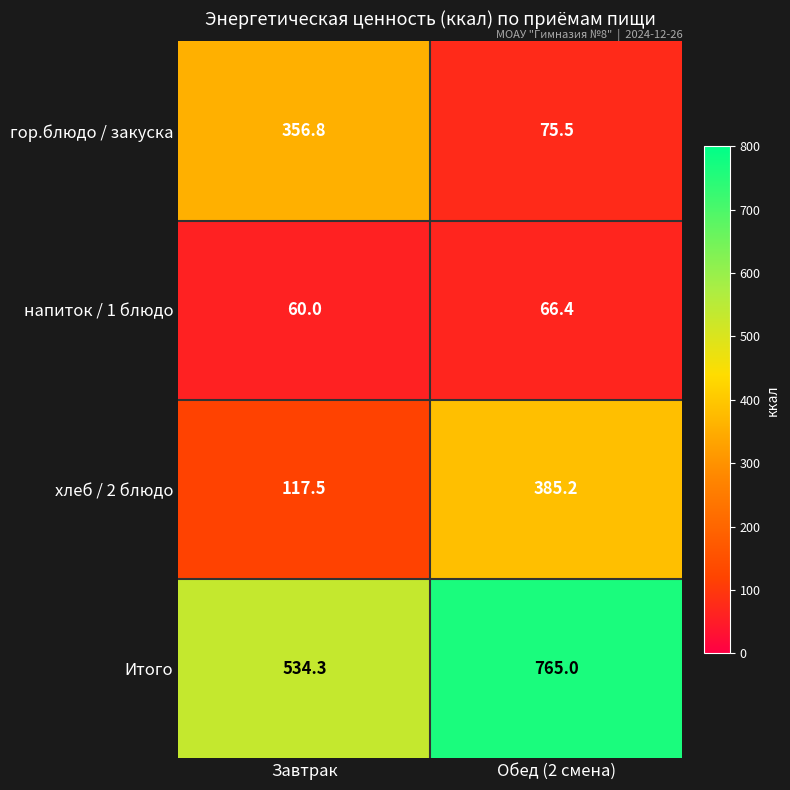

Rank the series by their maximum value, from lowest to highest.

напиток / 1 блюдо, гор.блюдо / закуска, хлеб / 2 блюдо, Итого